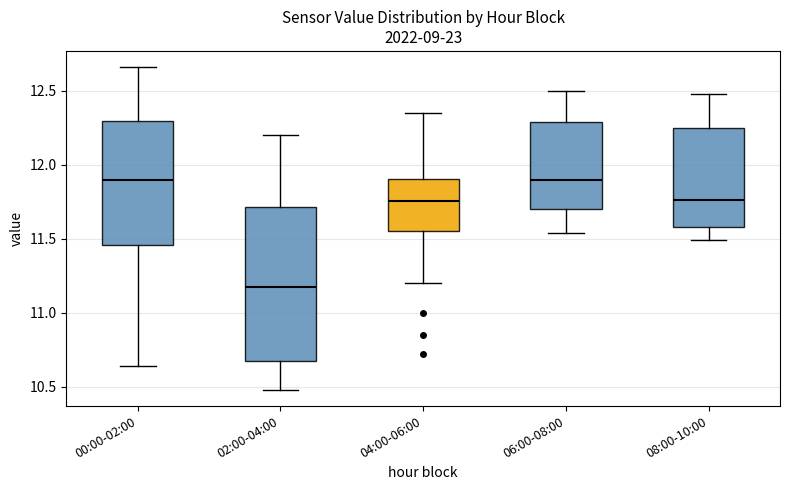

Where does the upper whisker of the box for 04:00-06:00 end on the y-axis? The values are not printed on the chart, so give them approximately, as read against the axis.

12.35